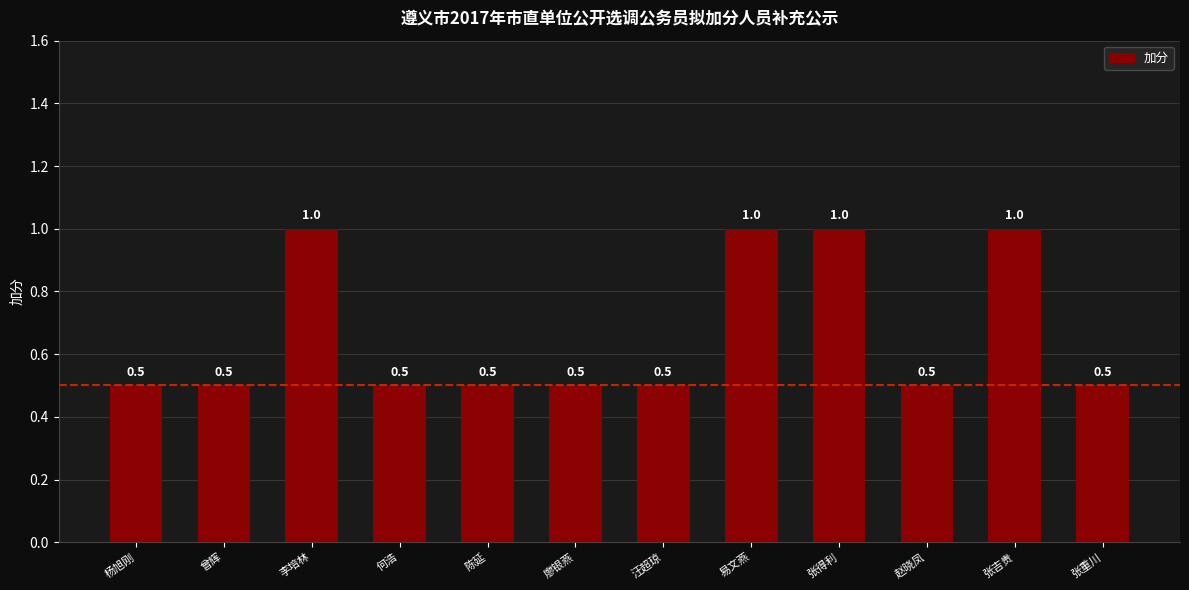

Which has a higher value, 张吉贵 or 张重川?

张吉贵